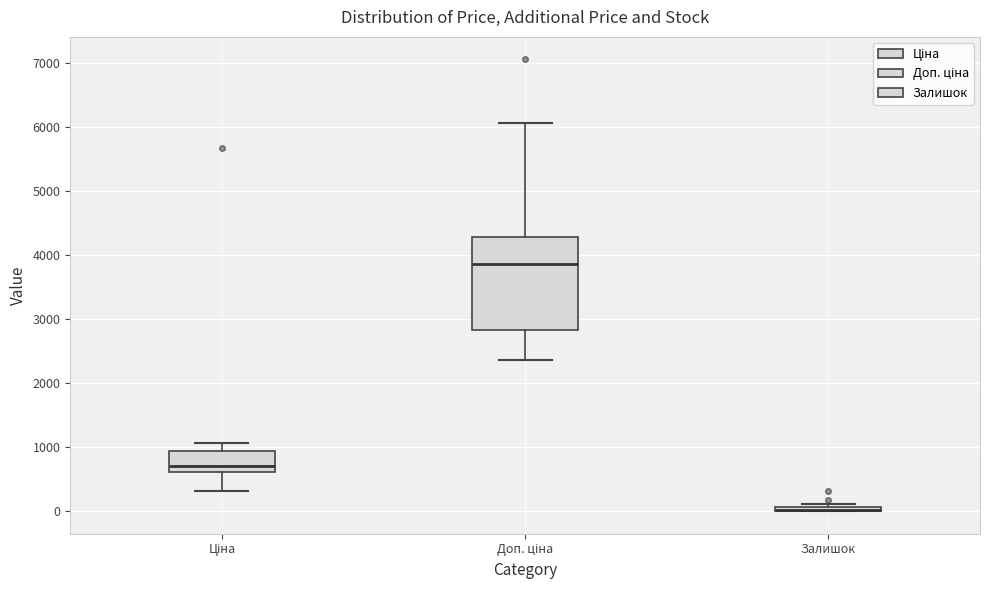

Comparing the boxes themselves (not the whiskers), which one is the tallest?

Доп. ціна